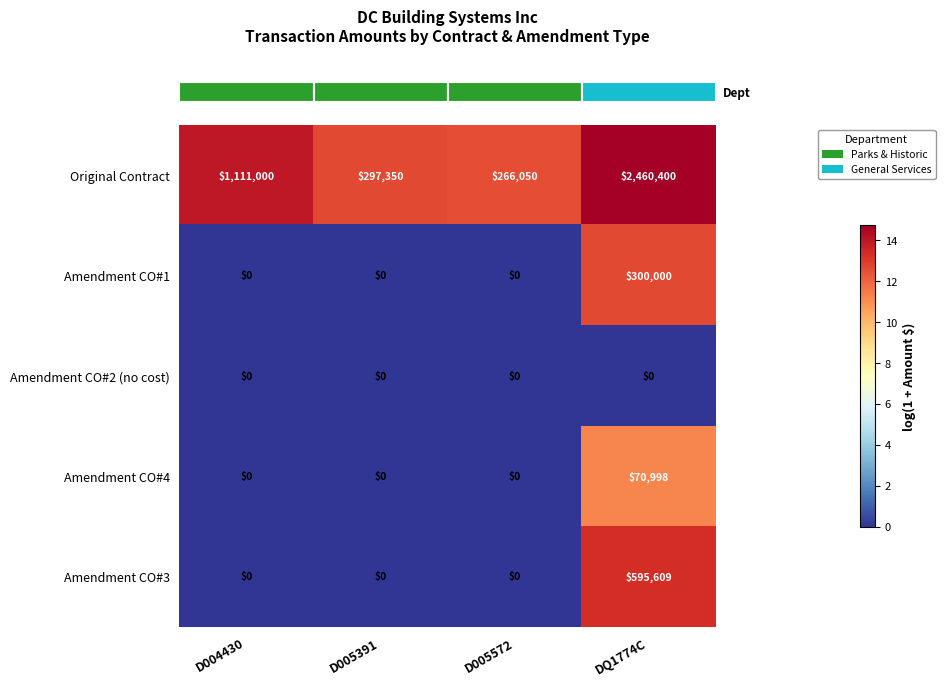

What is the average value of the Amendment CO#4 series?

17750